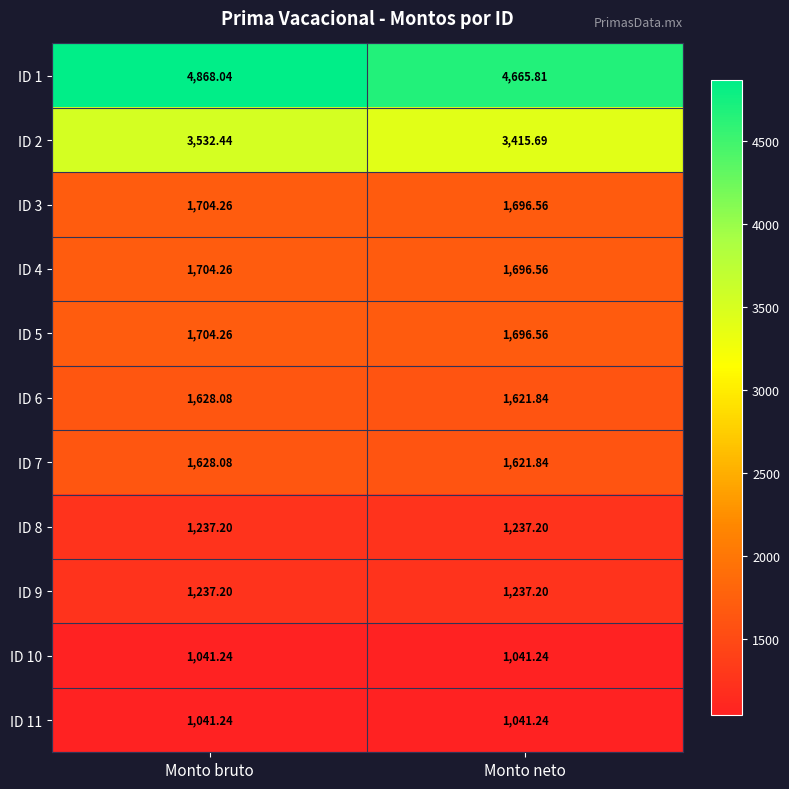

Which series has the largest total across all categories?

ID 1